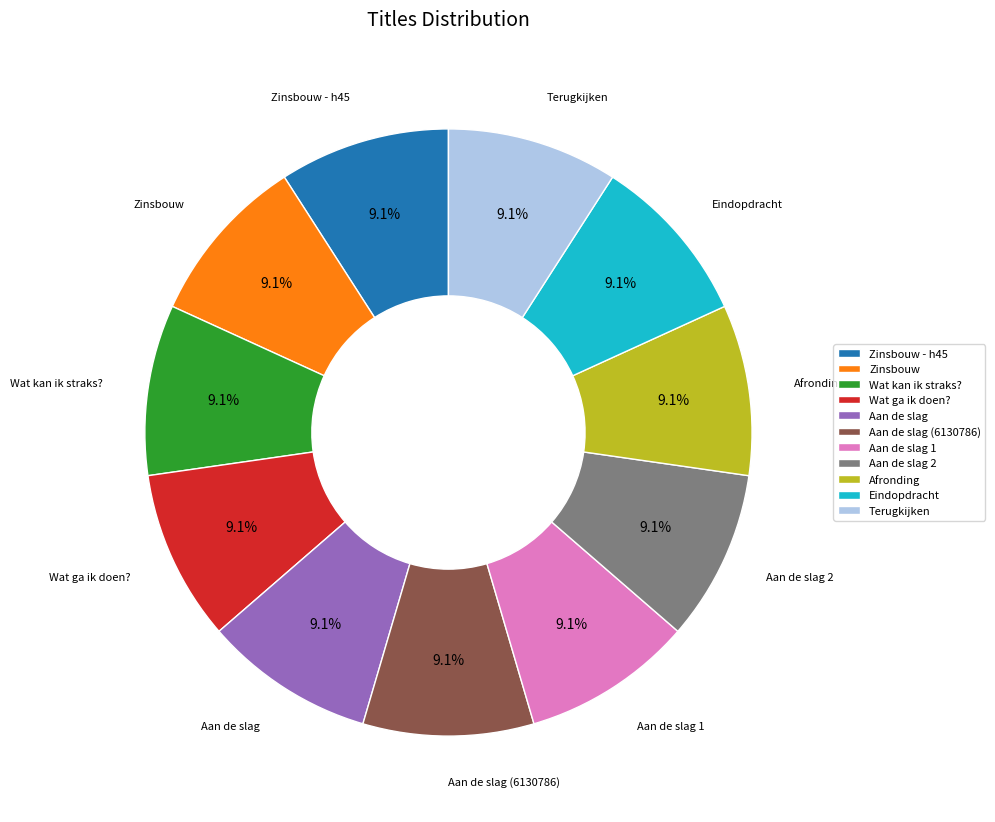

What is the ratio of the value at Afronding to the value at Terugkijken?

1.0